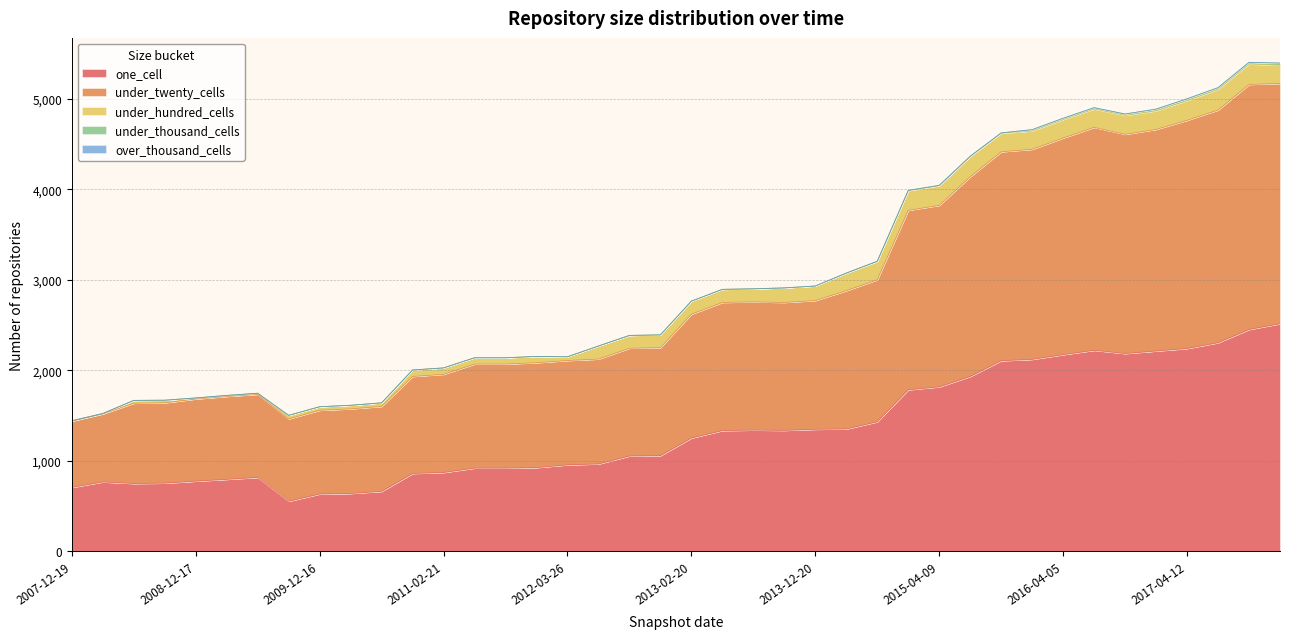

True or false: under_hundred_cells and one_cell cross at least once.

False